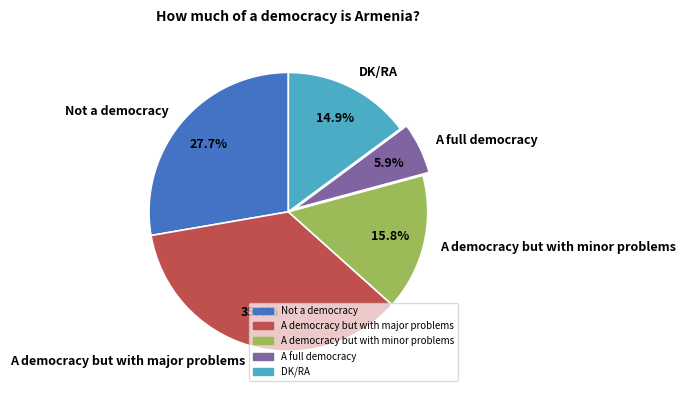

Between A democracy but with major problems and Not a democracy, which is larger?

A democracy but with major problems